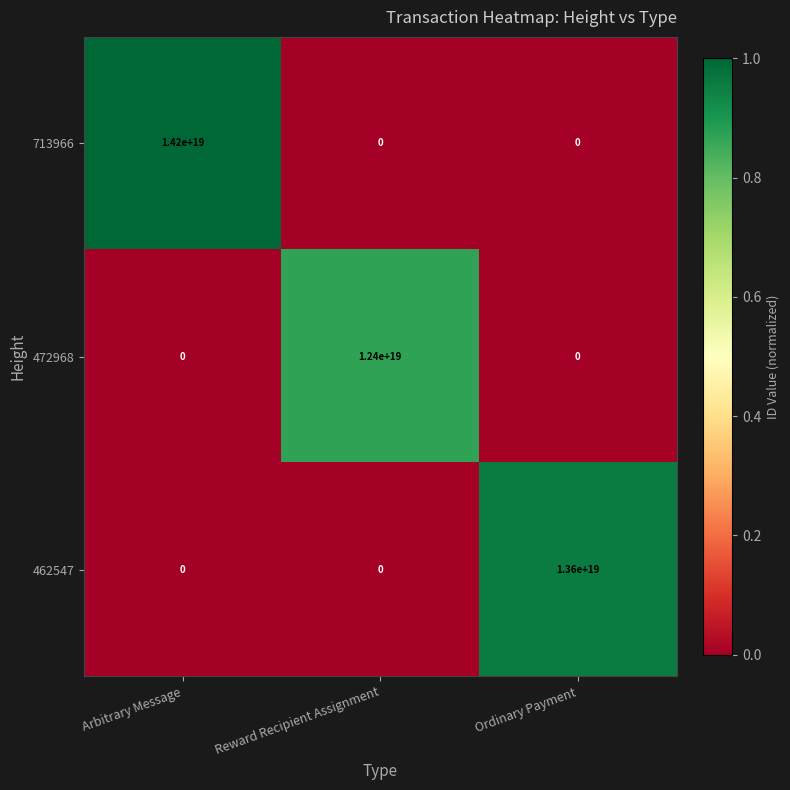

How many values in the 713966 series exceed 0?

1